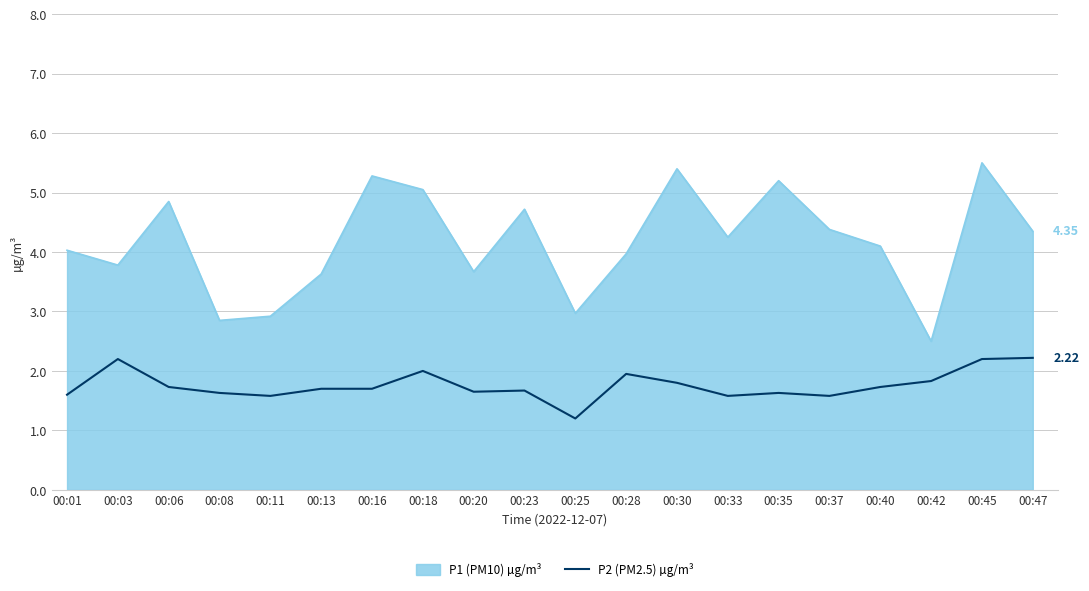

What is the spread (max minus min) of values at 00:40?

2.4